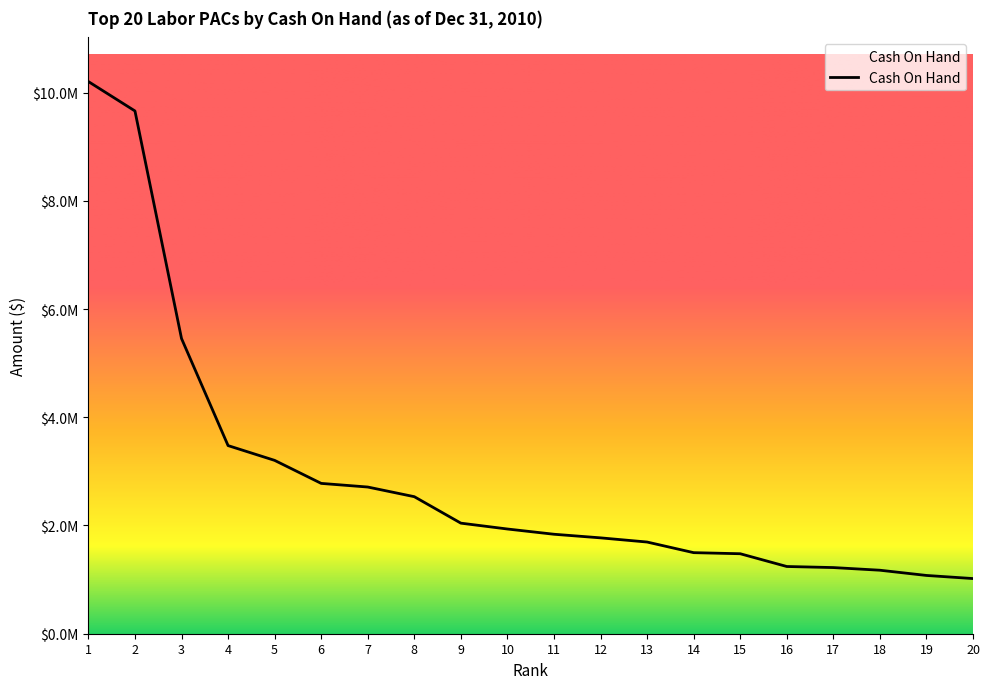

The chart shows a value of 2276968.8 at 13. True or false?

False